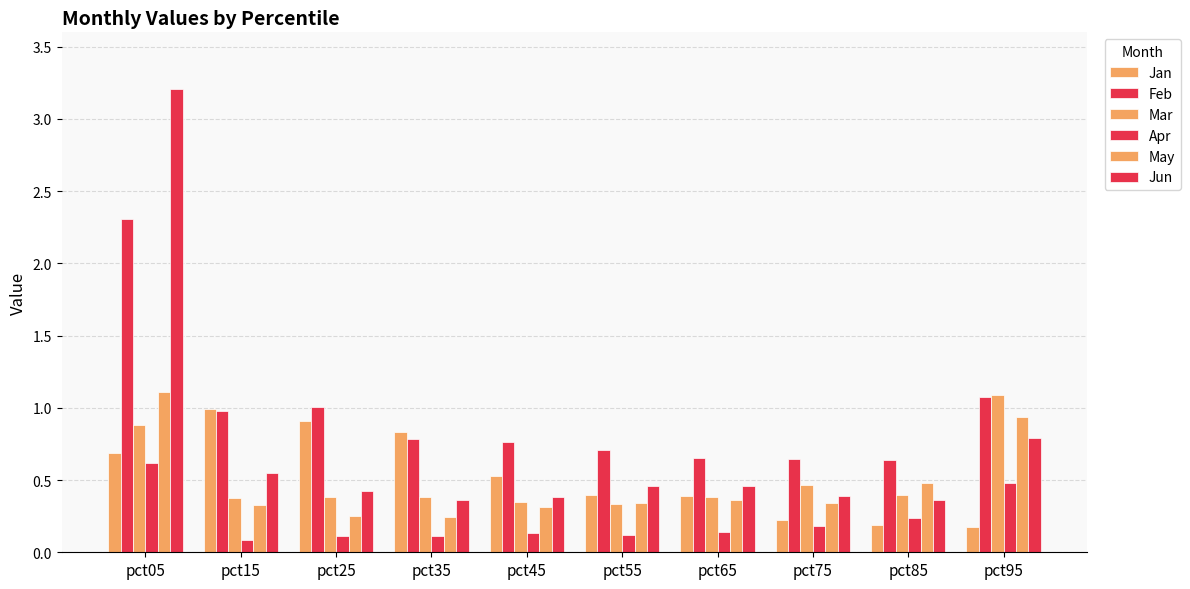

Reading right to left, list all the values displayed in this chart.

Jan: 0.2	0.2	0.2	0.4	0.4	0.5	0.8	0.9	1.0	0.7
Feb: 1.1	0.6	0.6	0.7	0.7	0.8	0.8	1.0	1.0	2.3
Mar: 1.1	0.4	0.5	0.4	0.3	0.3	0.4	0.4	0.4	0.9
Apr: 0.5	0.2	0.2	0.1	0.1	0.1	0.1	0.1	0.1	0.6
May: 0.9	0.5	0.3	0.4	0.3	0.3	0.2	0.3	0.3	1.1
Jun: 0.8	0.4	0.4	0.5	0.5	0.4	0.4	0.4	0.5	3.2